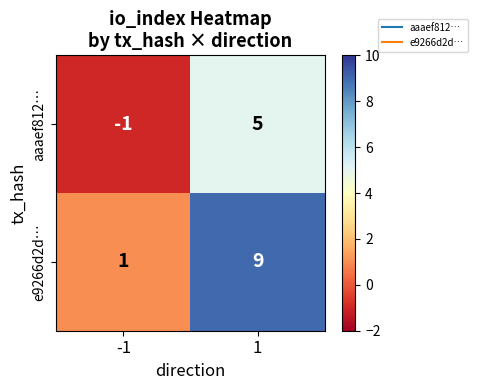

What is the sum of the e9266d2d… values at -1 and 1?

10